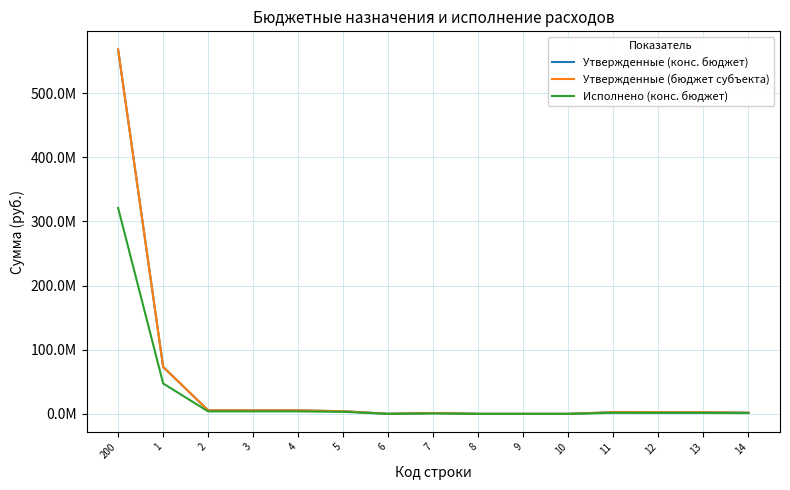

In Утвержденные (конс. бюджет), how many points are lower than both neighbors (excluding endpoints)?

1